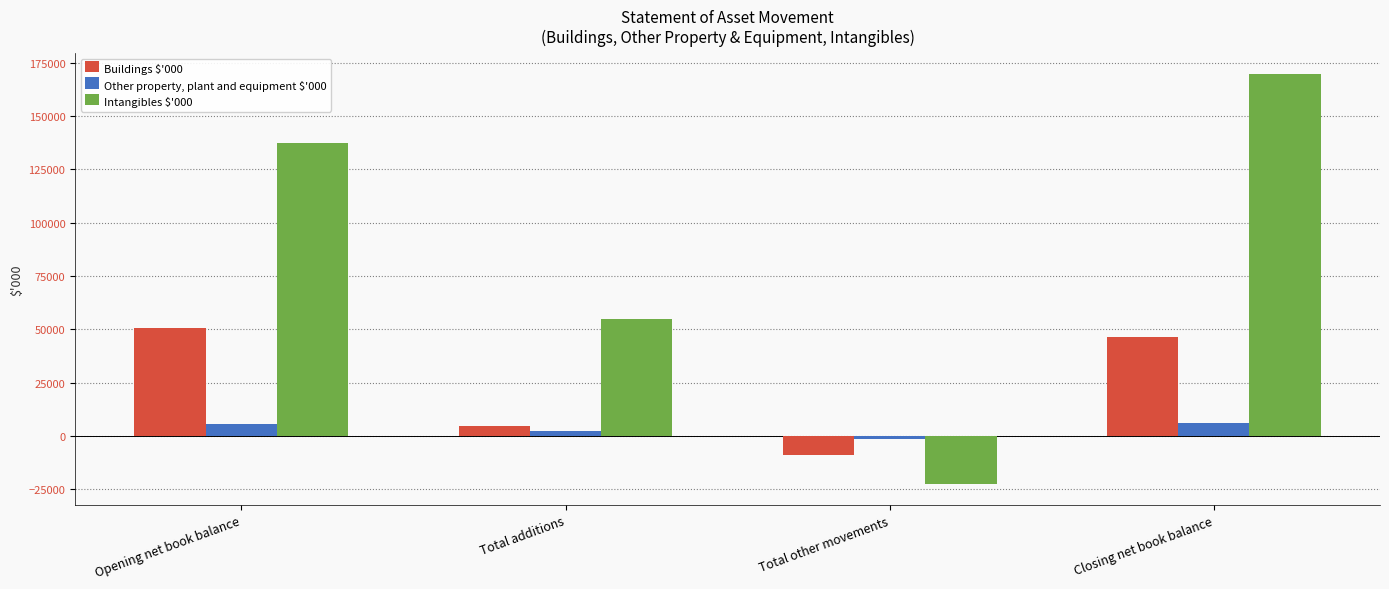

What are all the series names shown in the legend?

Buildings $'000, Other property, plant and equipment $'000, Intangibles $'000